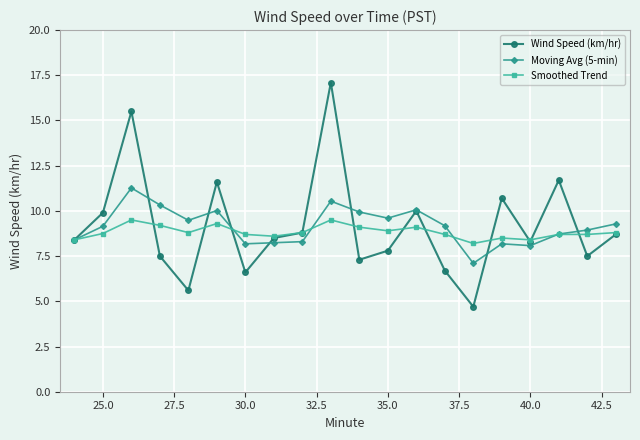

What is the highest value of the Moving Avg (5-min) series?

11.3